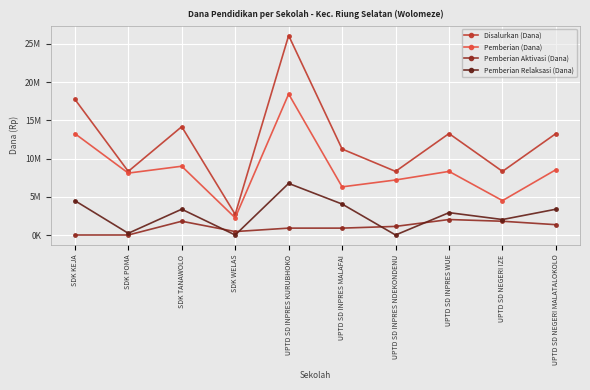

What are all the series names shown in the legend?

Disalurkan (Dana), Pemberian (Dana), Pemberian Aktivasi (Dana), Pemberian Relaksasi (Dana)